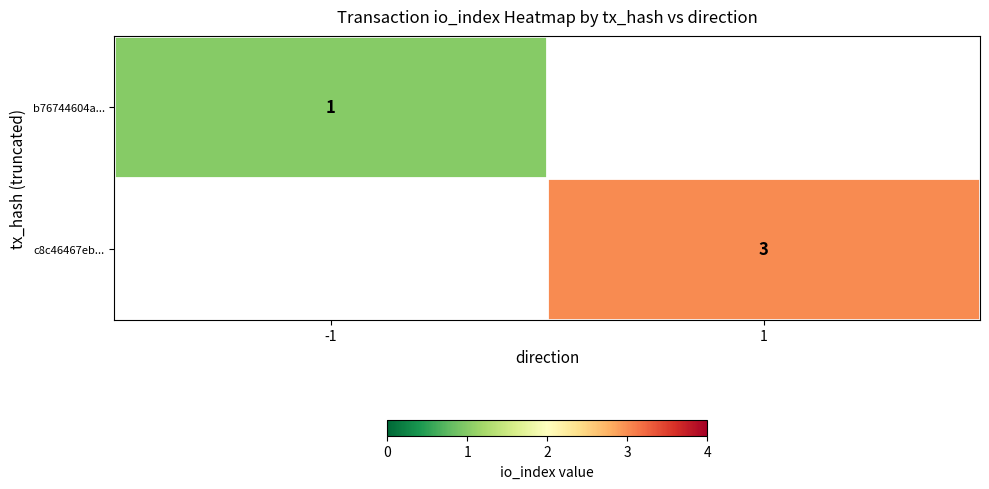

Is it true that c8c46467eb... equals 2 at 1?

False